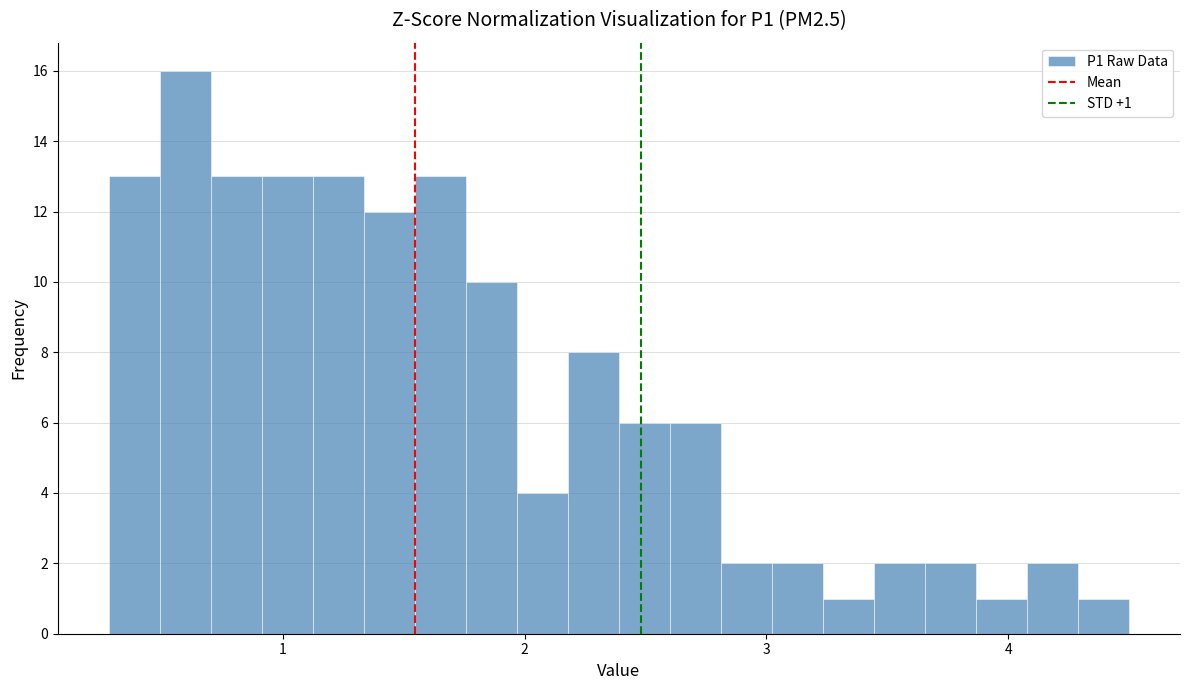

Around what value on the x-axis is the tallest bar? Give the approximate position of its centre, as read against the axis.

0.6